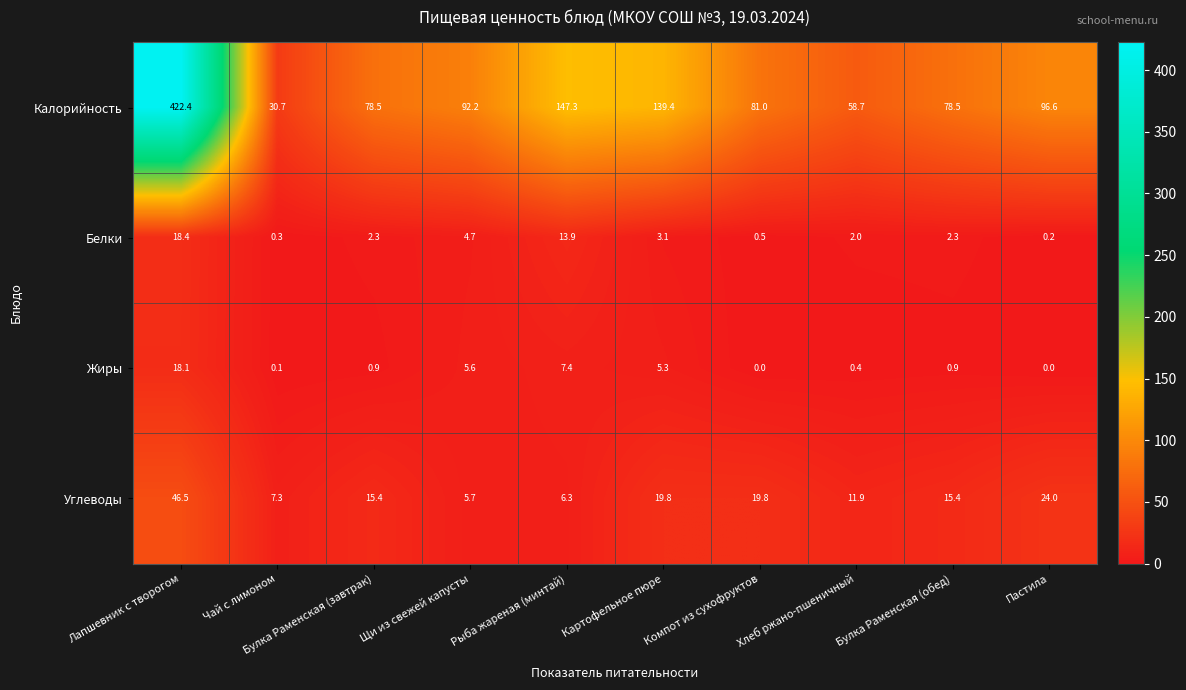

At how many categories does at least one series exceed 307?

1